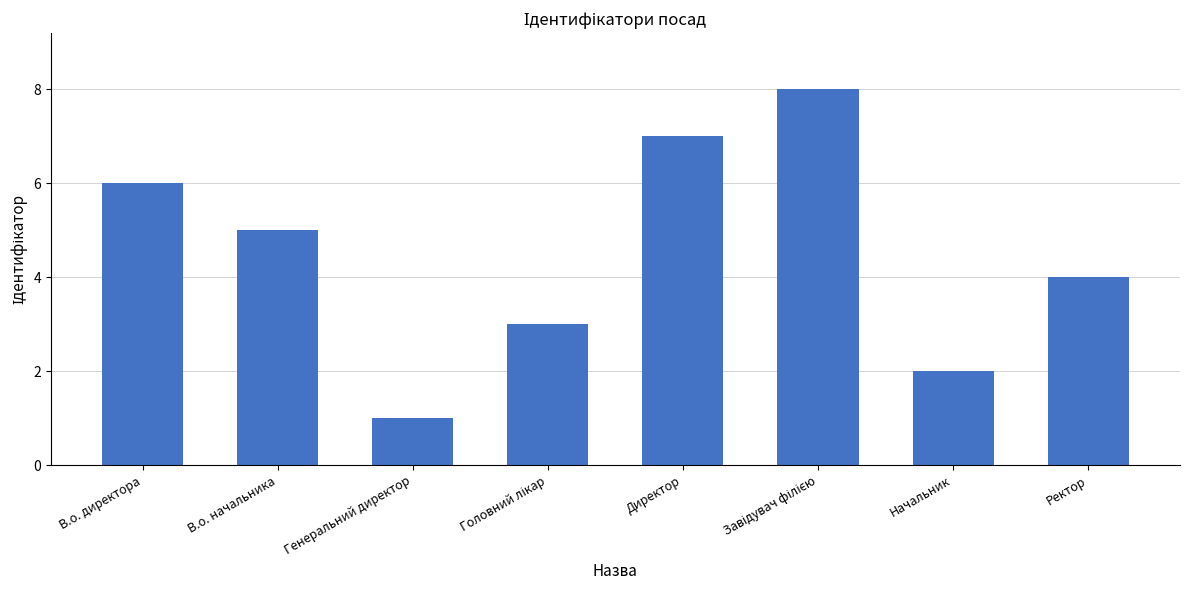

What is the smallest value displayed?

1